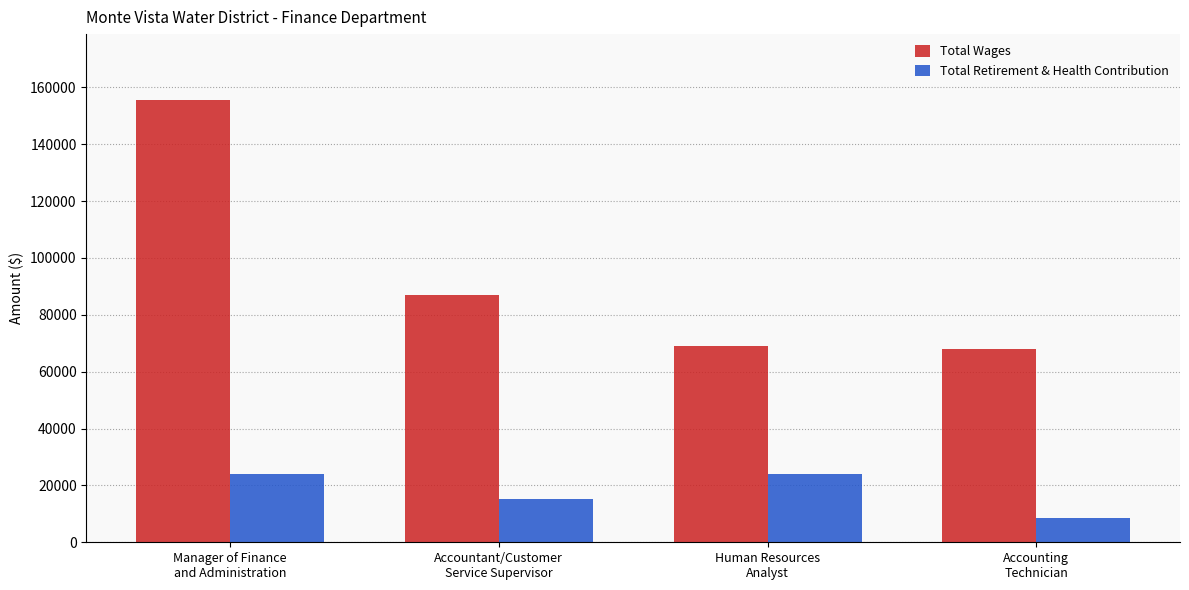

What is the difference between the Total Retirement & Health Contribution values at Accountant/Customer
Service Supervisor and Accounting
Technician?

6721